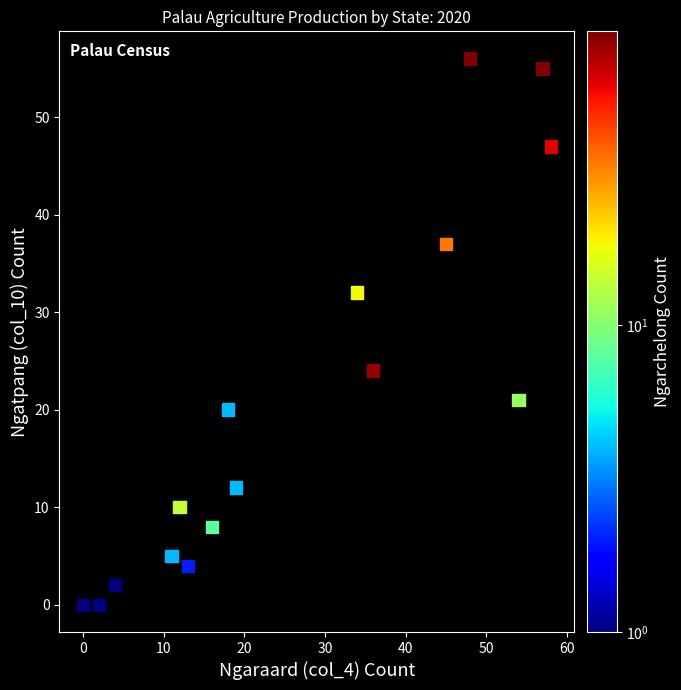

What is the range of Y values (max minus min)?

56